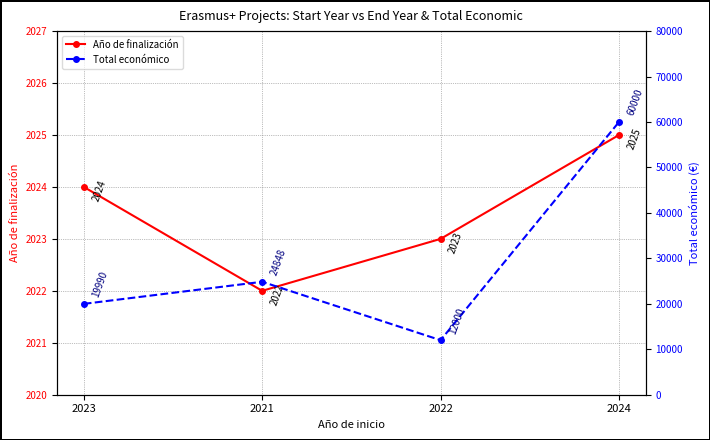

What is the difference between the Año de finalización values at 2022 and 2024?

2